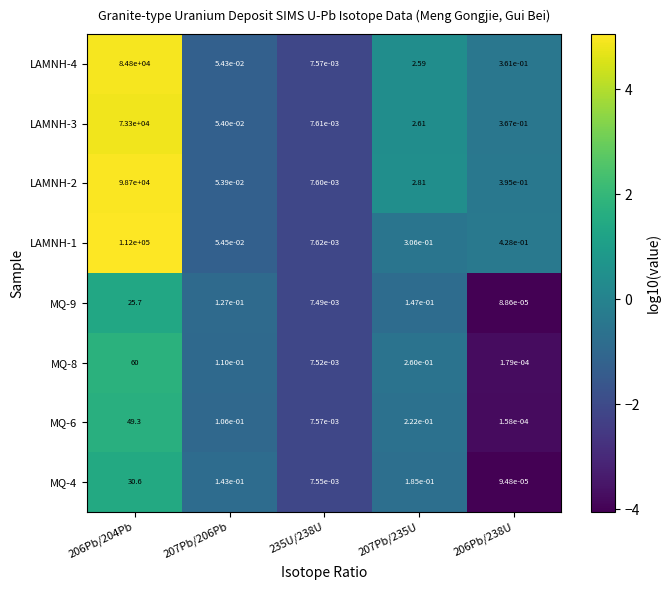

Which series has the largest range (max minus min)?

LAMNH-1